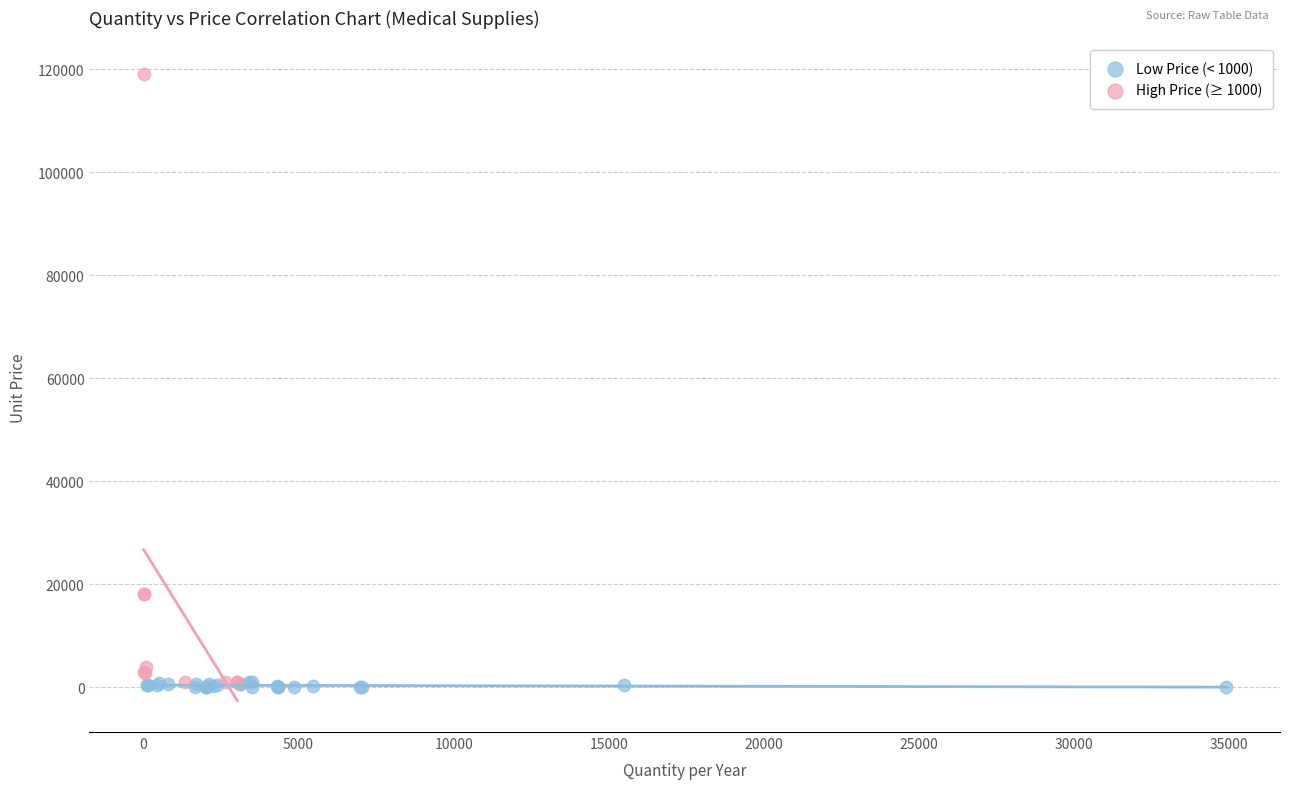

Which series has the widest spread of Y values?

High Price (≥ 1000)